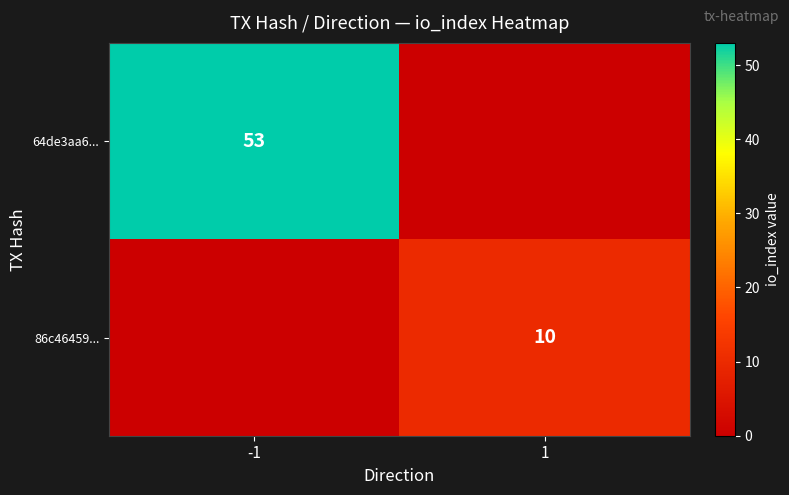

The 86c46459... series shows 10 at 1. True or false?

True